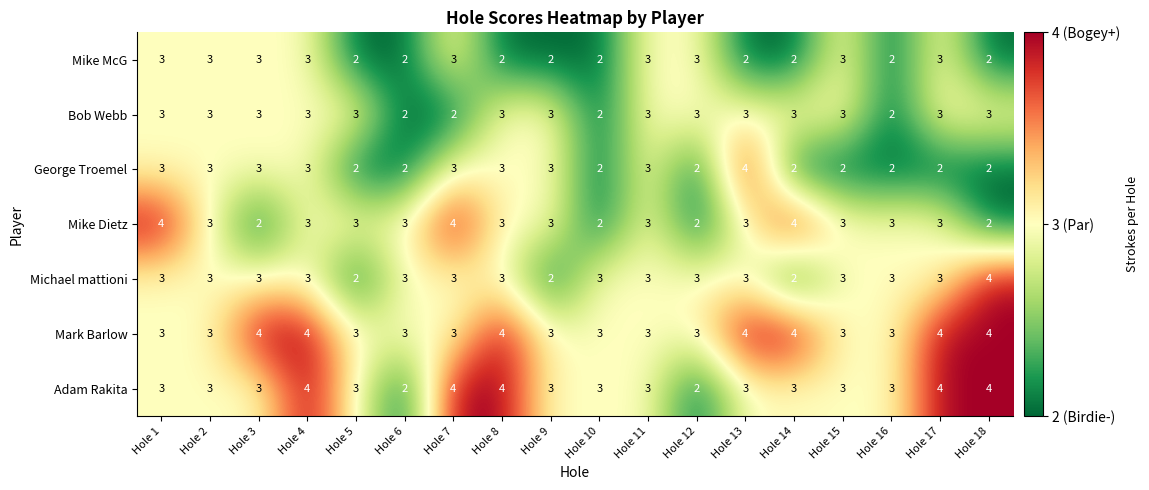

What is the maximum value shown in the chart?

4